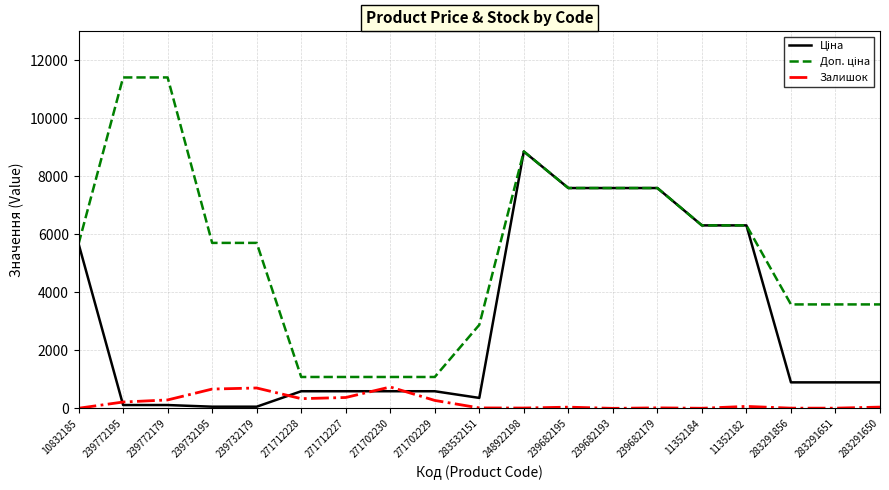

What is the highest value of the Залишок series?

736.0